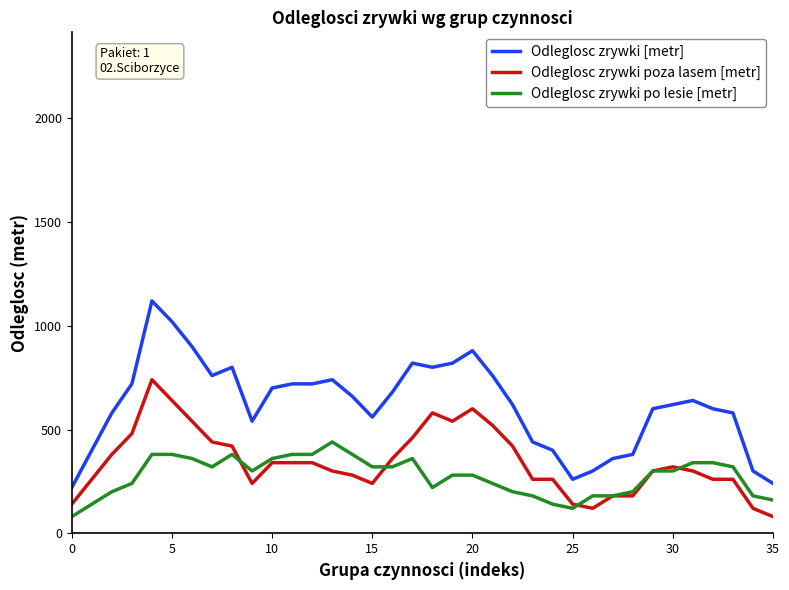

Which series has the largest total across all categories?

Odleglosc zrywki [metr]